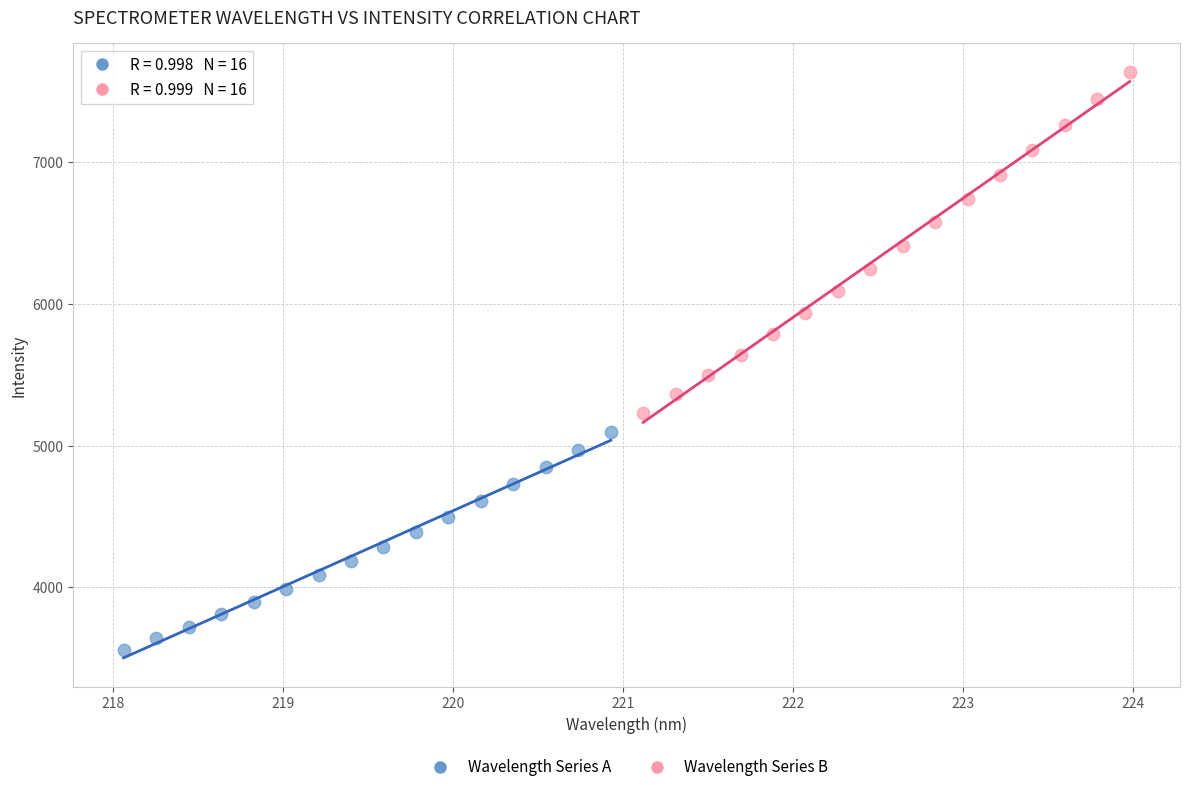

Which series reaches the maximum Y coordinate?

Wavelength Series B